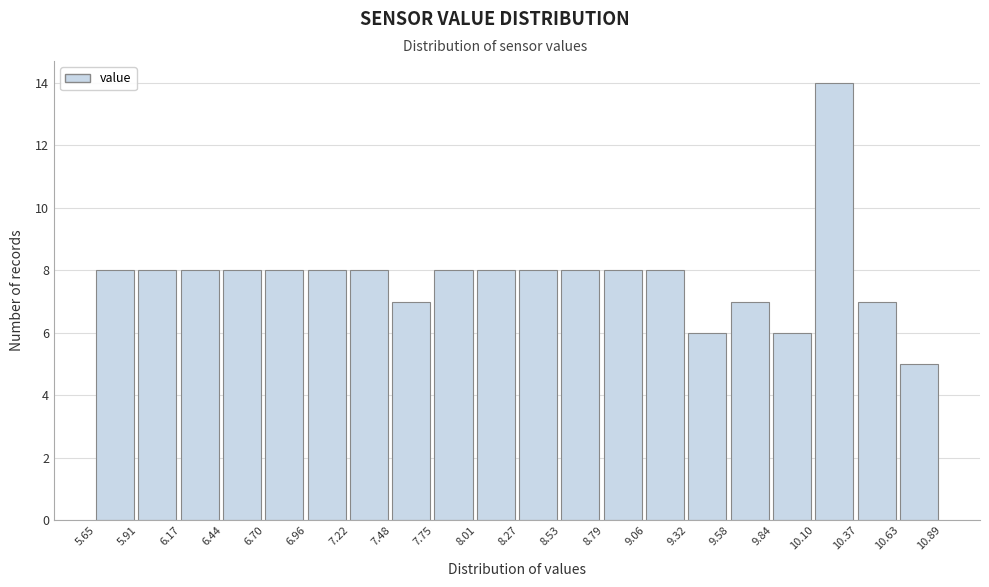

How tall is the bar that spans 8.53 to 8.79 on the x-axis? The values are not printed on the chart, so give them approximately, as read against the axis.

8